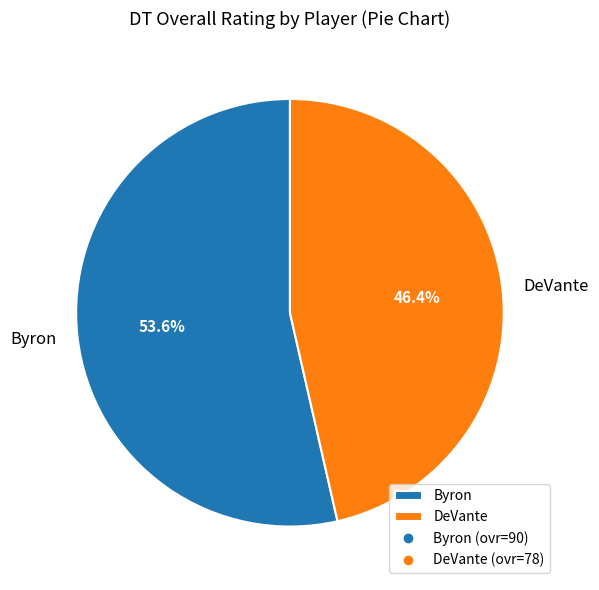

True or false: Byron accounts for 66% of the total.

False